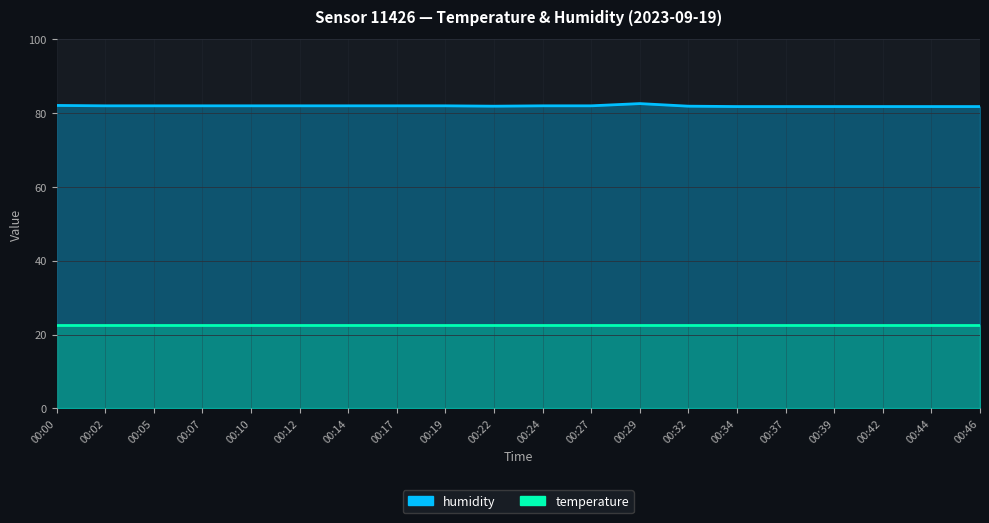

How many interior local valleys (lower than both neighbors) does the data have?

1